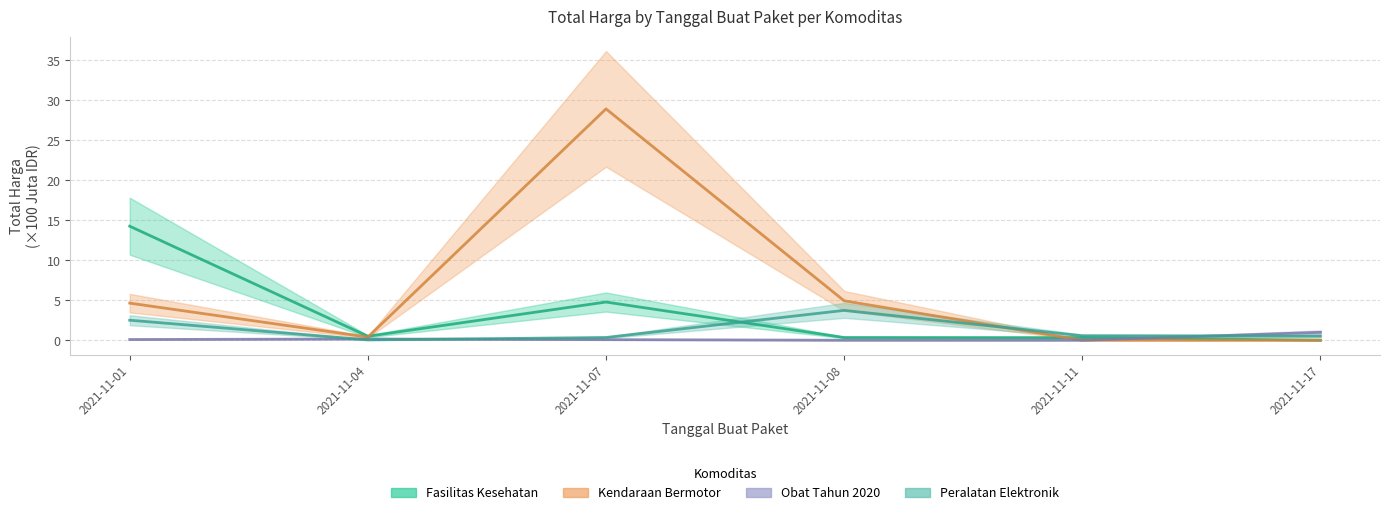

What is the difference between the second highest and second lowest values in the Peralatan Elektronik series?

2.2